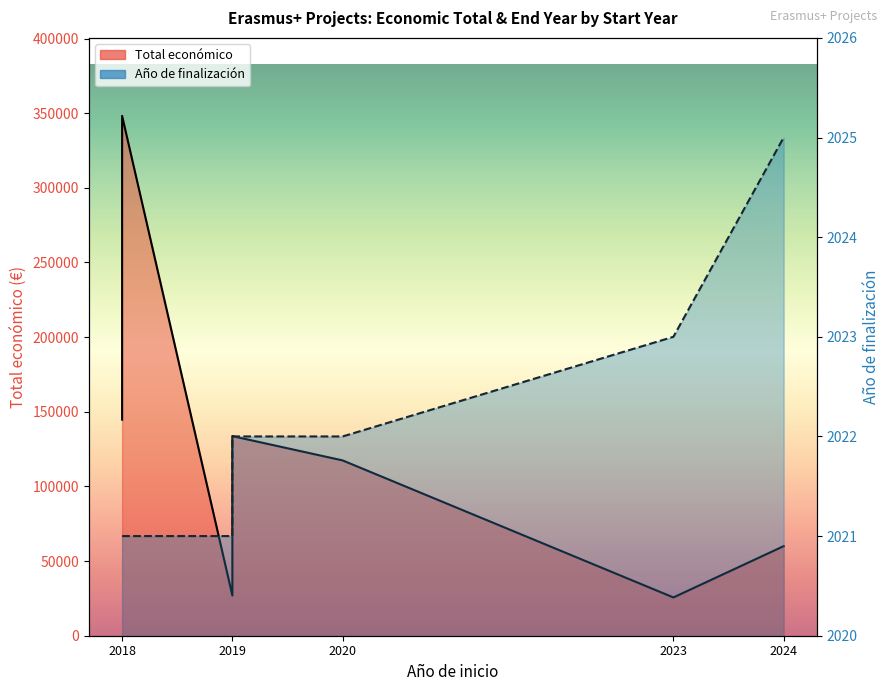

The Total económico series shows 144750 at 2018. True or false?

True